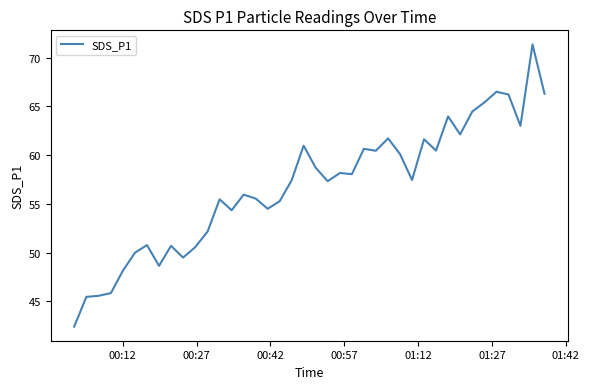

What is the difference between the second highest and minimum values?

24.1